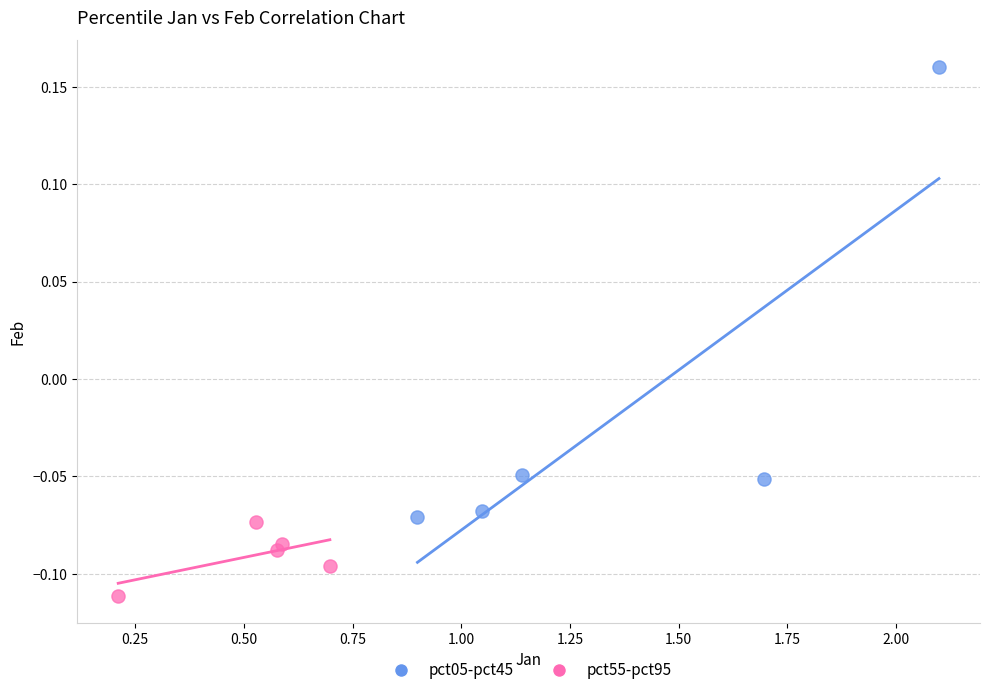

Which series contains the highest Y value?

pct05-pct45